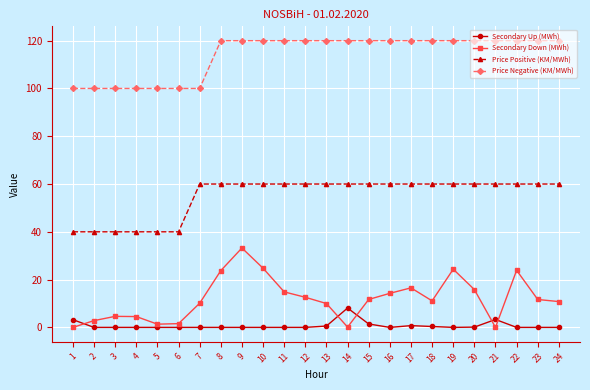

Which series has the largest total across all categories?

Price Negative (KM/MWh)